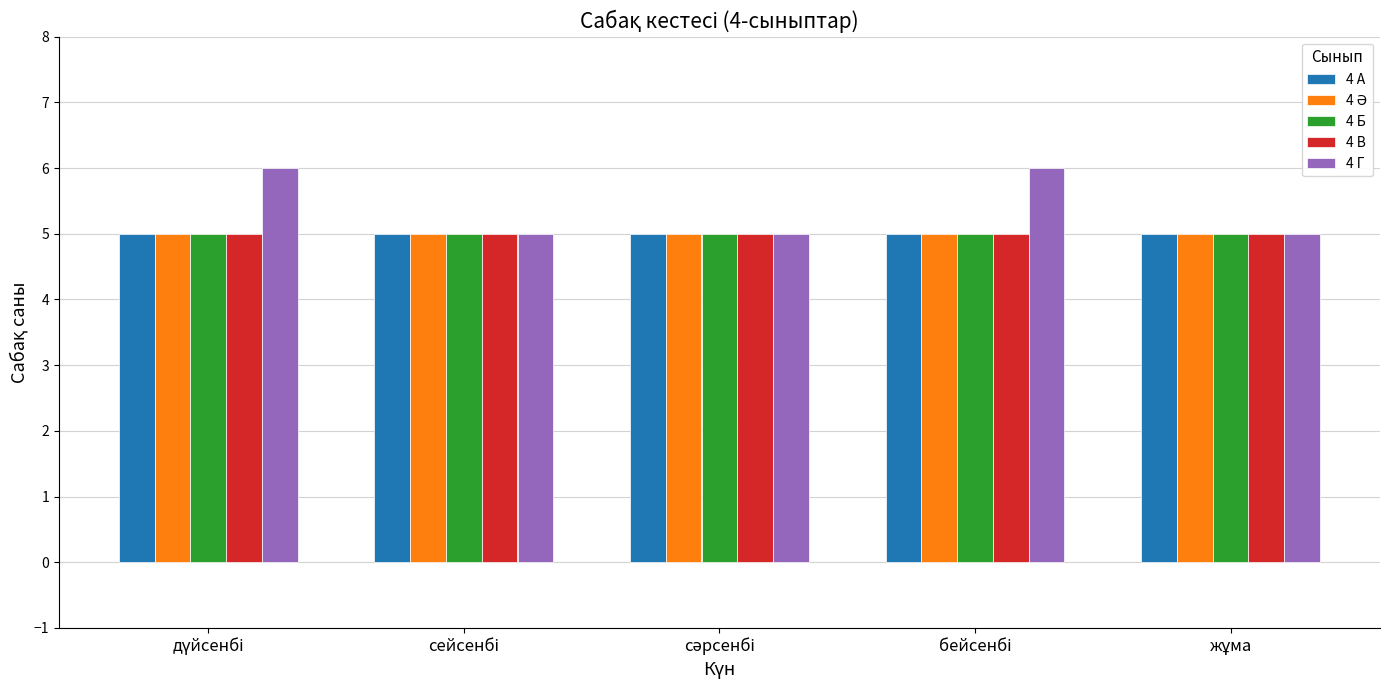

What is the smallest value displayed?

5